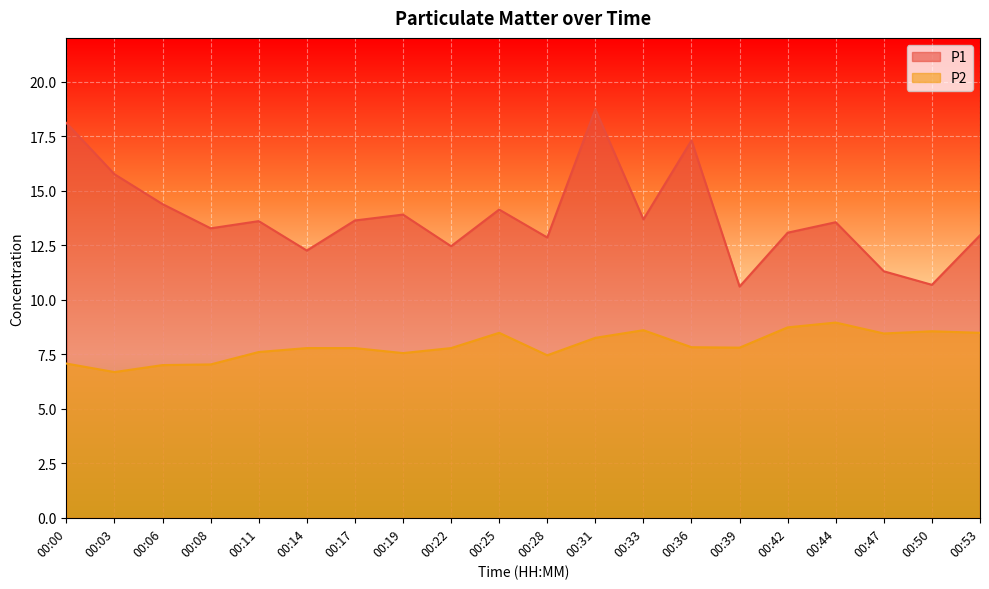

Which series has the largest total across all categories?

P1